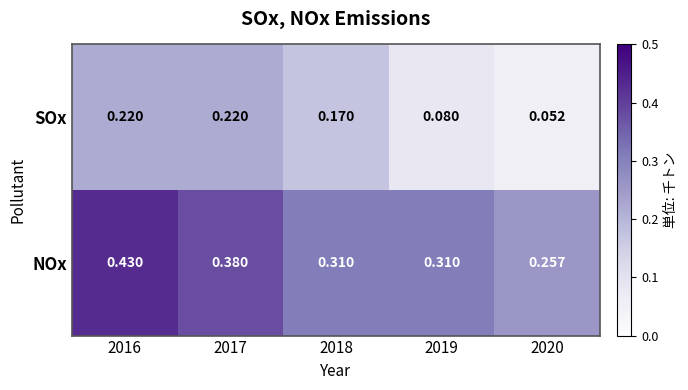

Which series has the largest total across all categories?

NOx